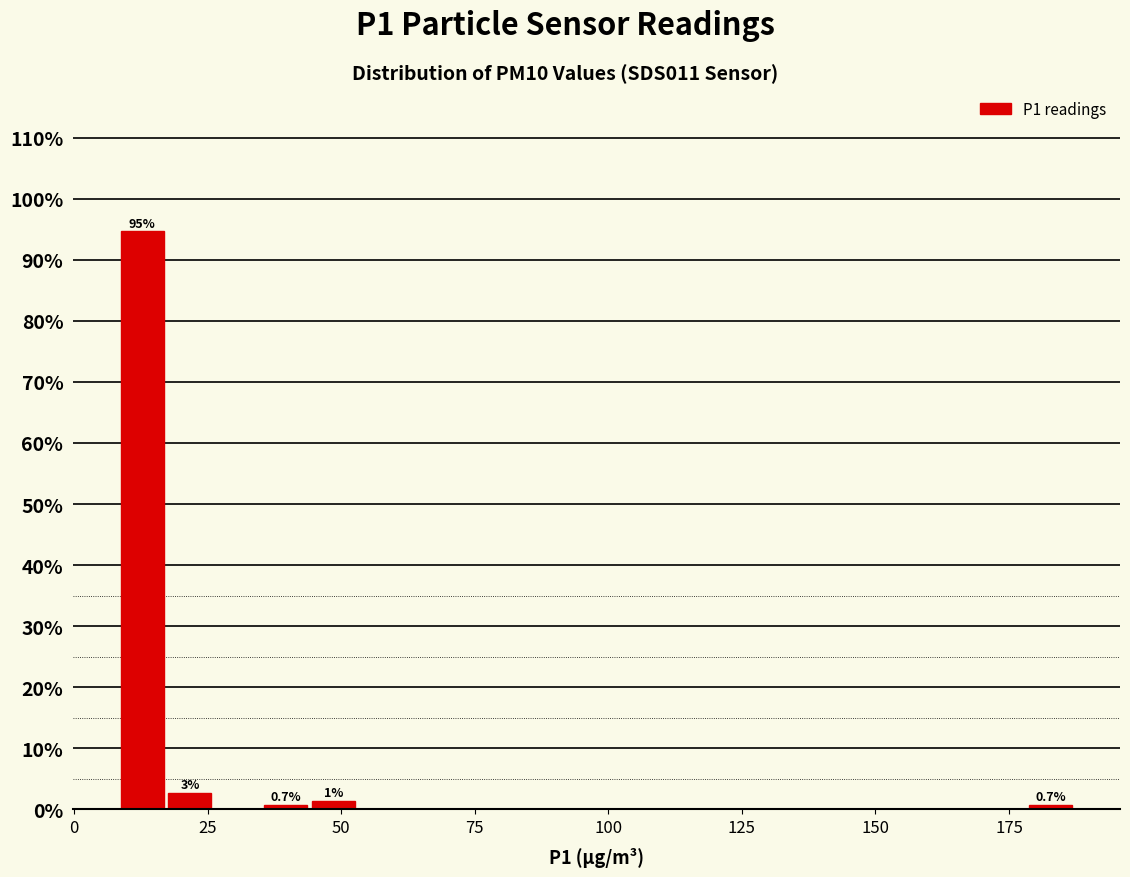

Around what value on the x-axis is the tallest bar? Give the approximate position of its centre, as read against the axis.

15